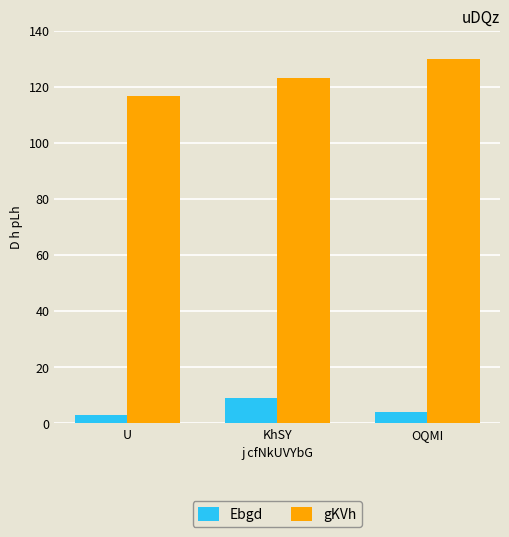

What is the average value of the Ebgd series?

5.3